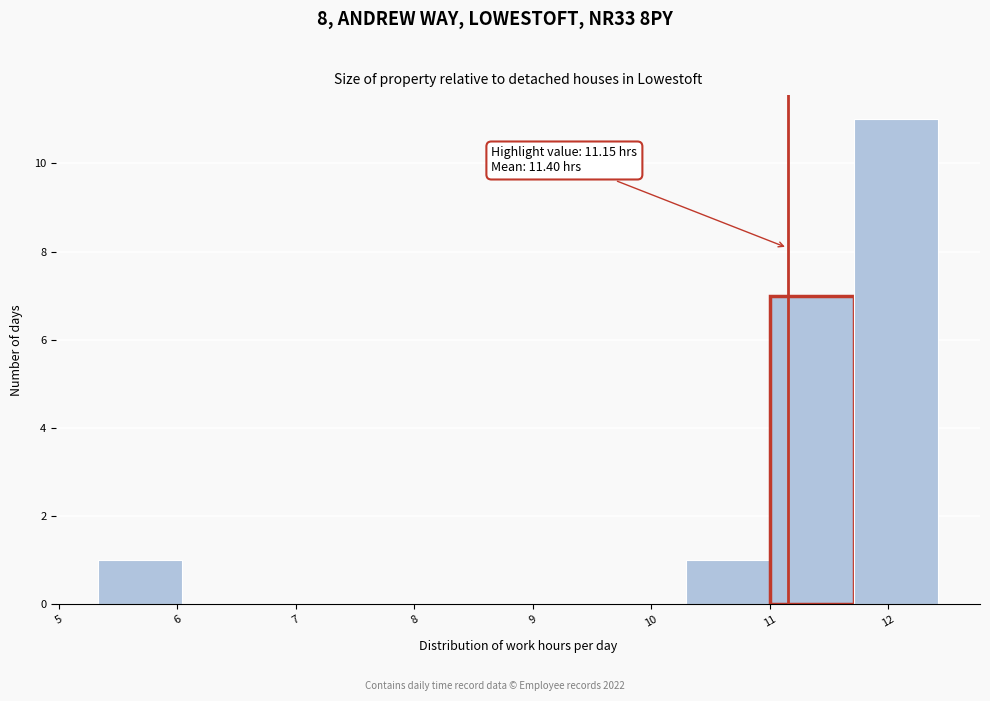

Over which range of the x-axis is the bar tallest?

11.7 to 12.4